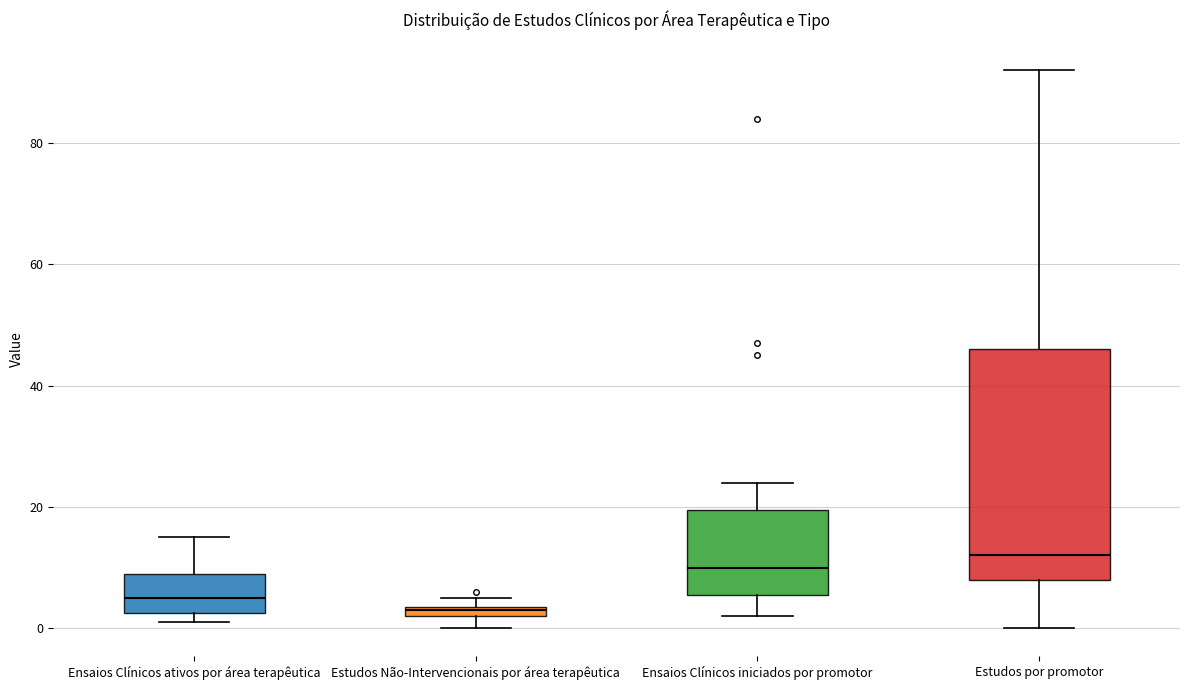

Which box is the tallest, from its lower edge to its upper edge?

Estudos por promotor